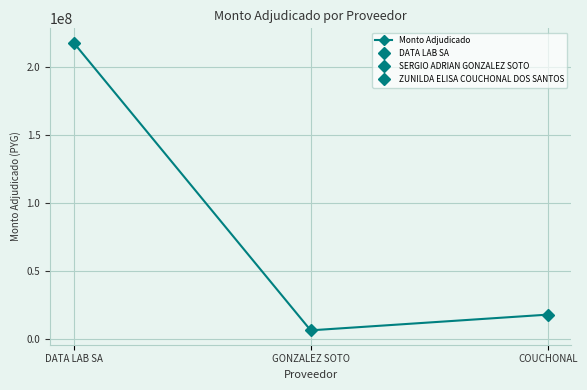

The value at DATA LAB SA is 217931000. True or false?

True